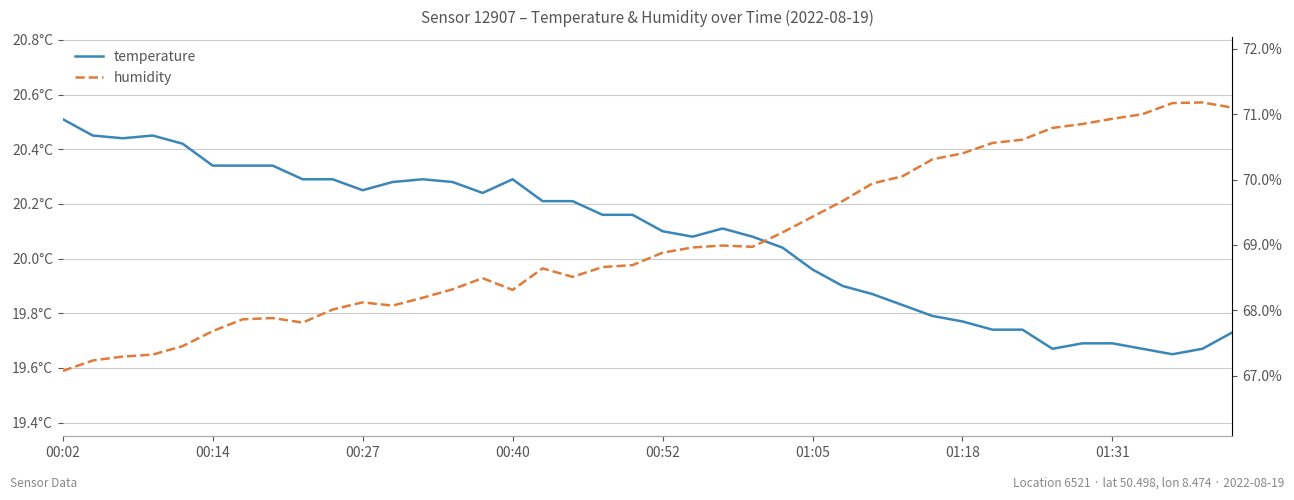

List the series in order of their overall mean, highest first.

humidity, temperature